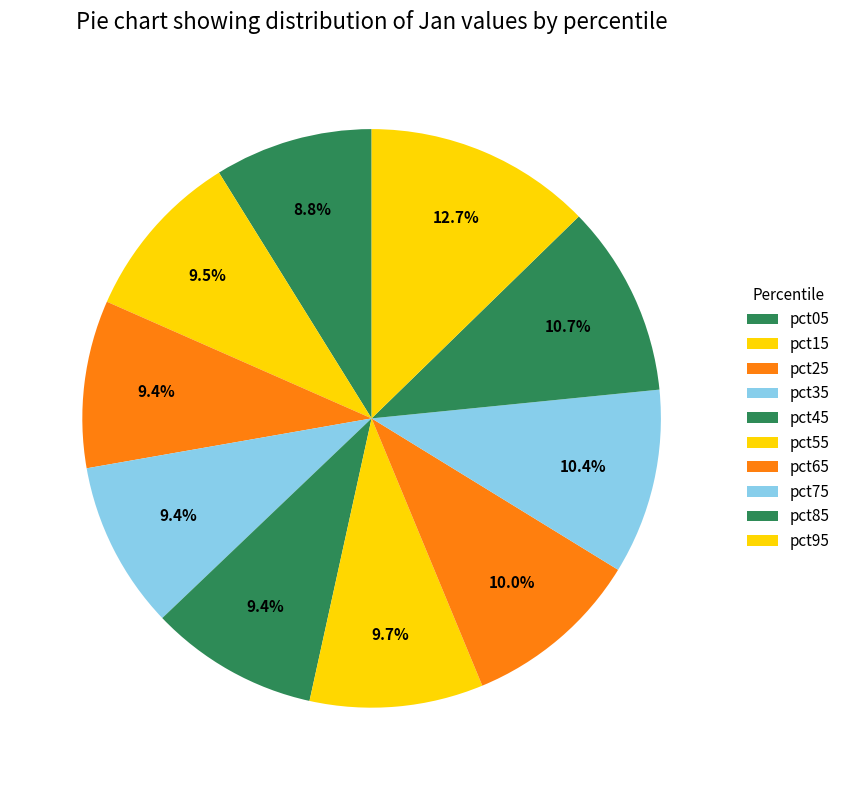

To the nearest percent, what is the combined percentage of pct15 and pct95?

22%